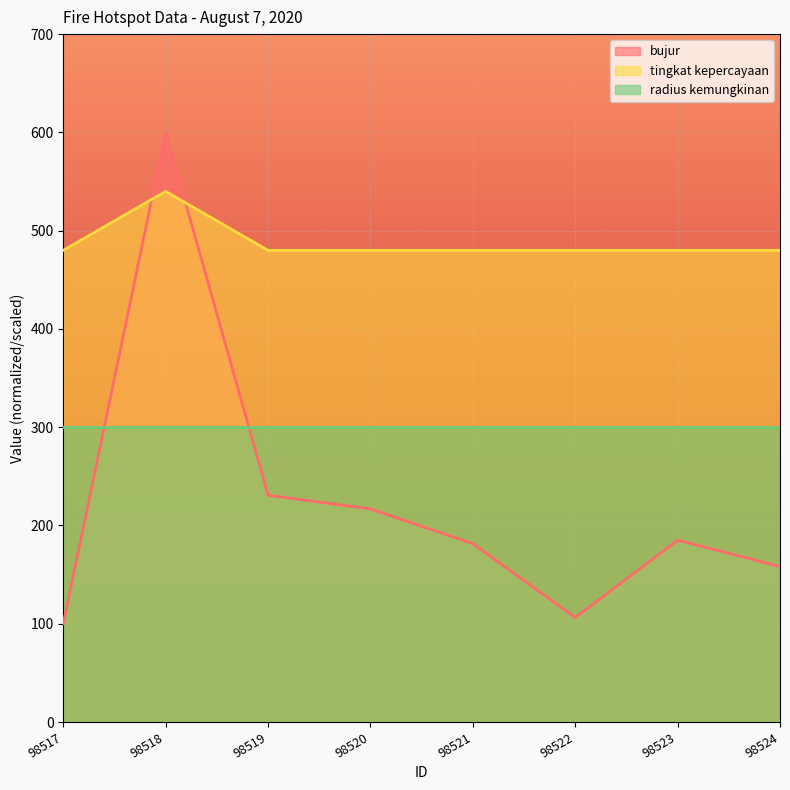

Which series has the largest range (max minus min)?

bujur